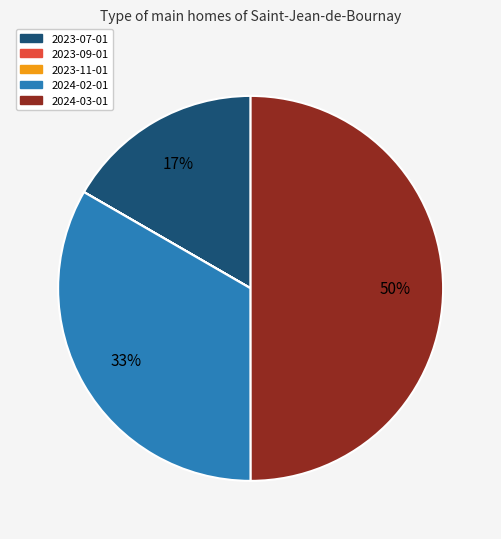

The 2024-03-01 slice represents 50% of the pie. True or false?

True